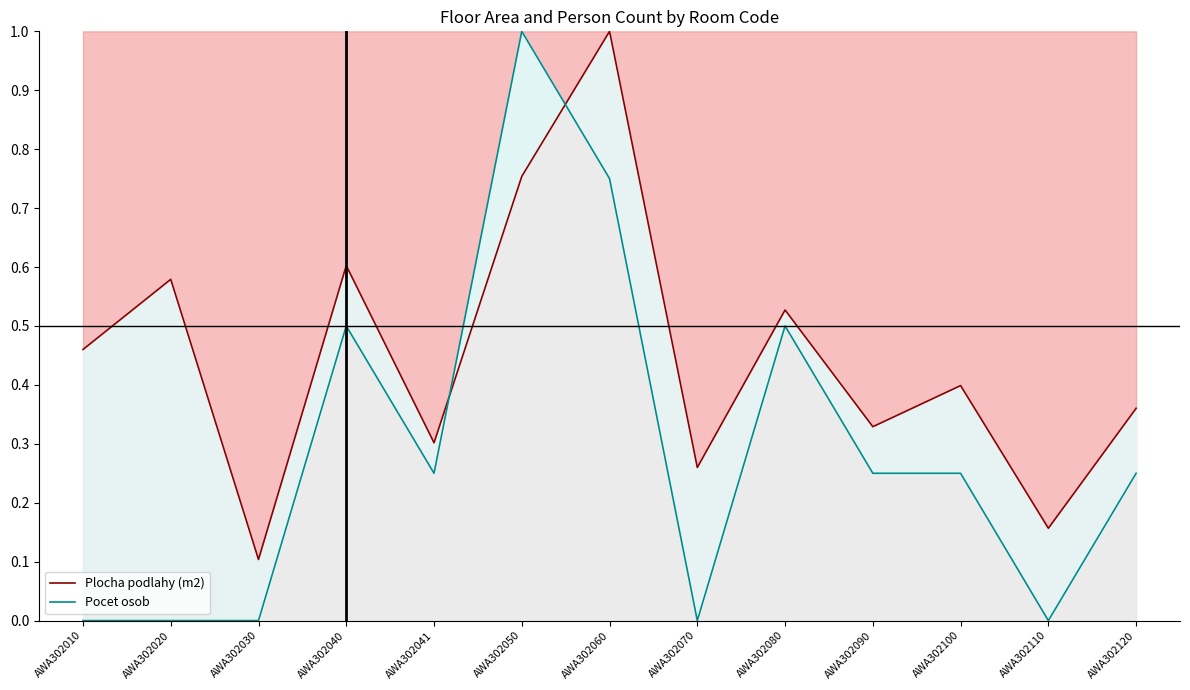

List the labels in order of Plocha podlahy (m2) value, smallest first.

AWA302030, AWA302110, AWA302070, AWA302041, AWA302090, AWA302120, AWA302100, AWA302010, AWA302080, AWA302020, AWA302040, AWA302050, AWA302060